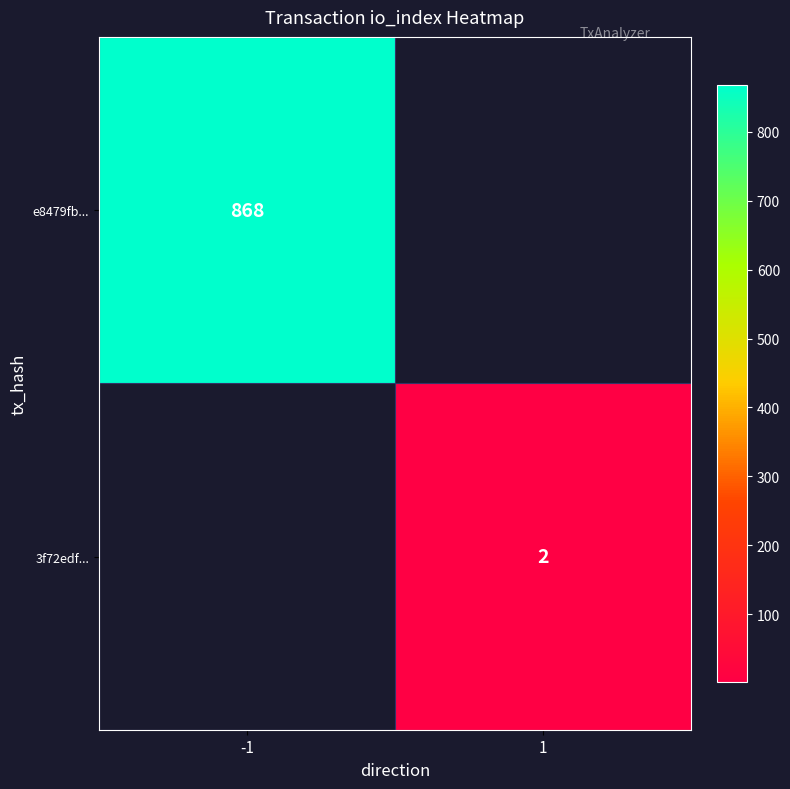

The 3f72edf... series shows 0.4 at 1. True or false?

False